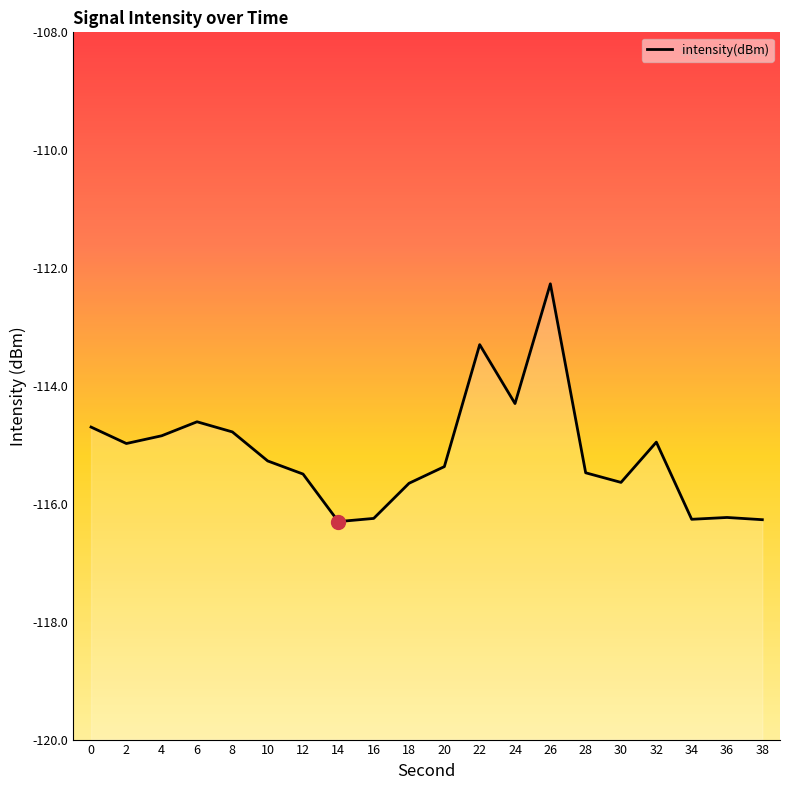

At which category does the data reach its first local valley?

2